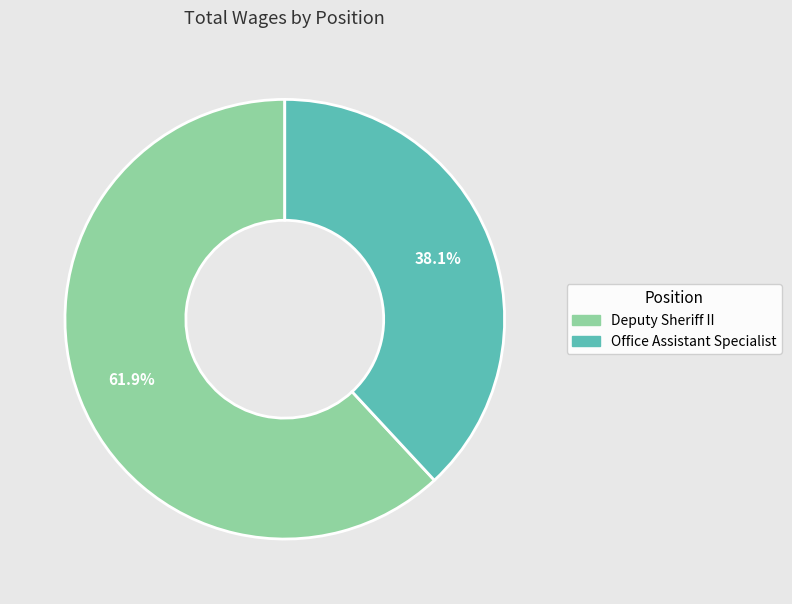

Which slice is the smallest?

Office Assistant Specialist